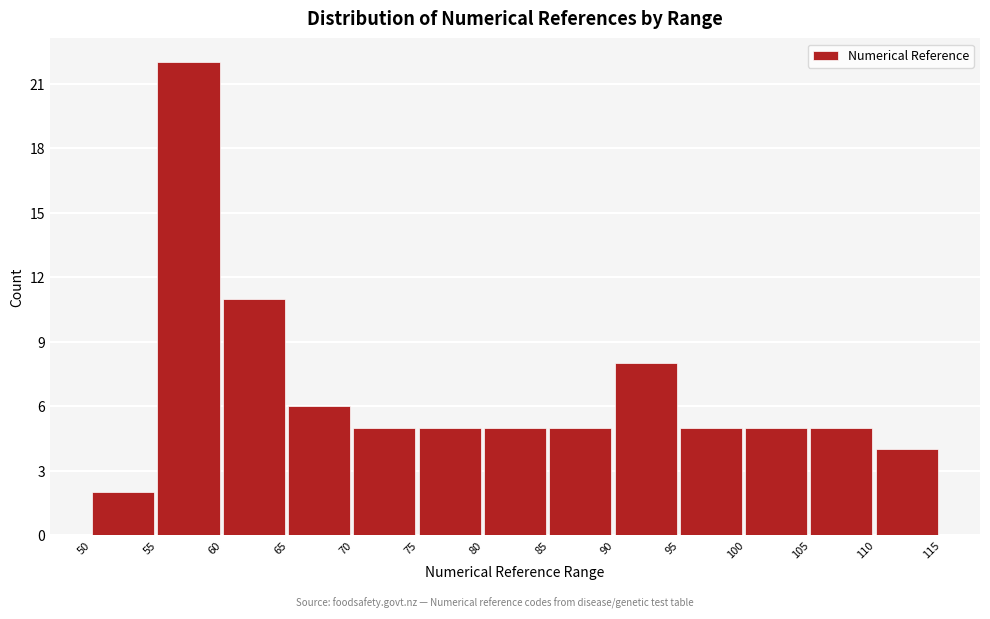

What is the height of the bar covering 105 to 110 on the x-axis? The values are not printed on the chart, so give them approximately, as read against the axis.

5